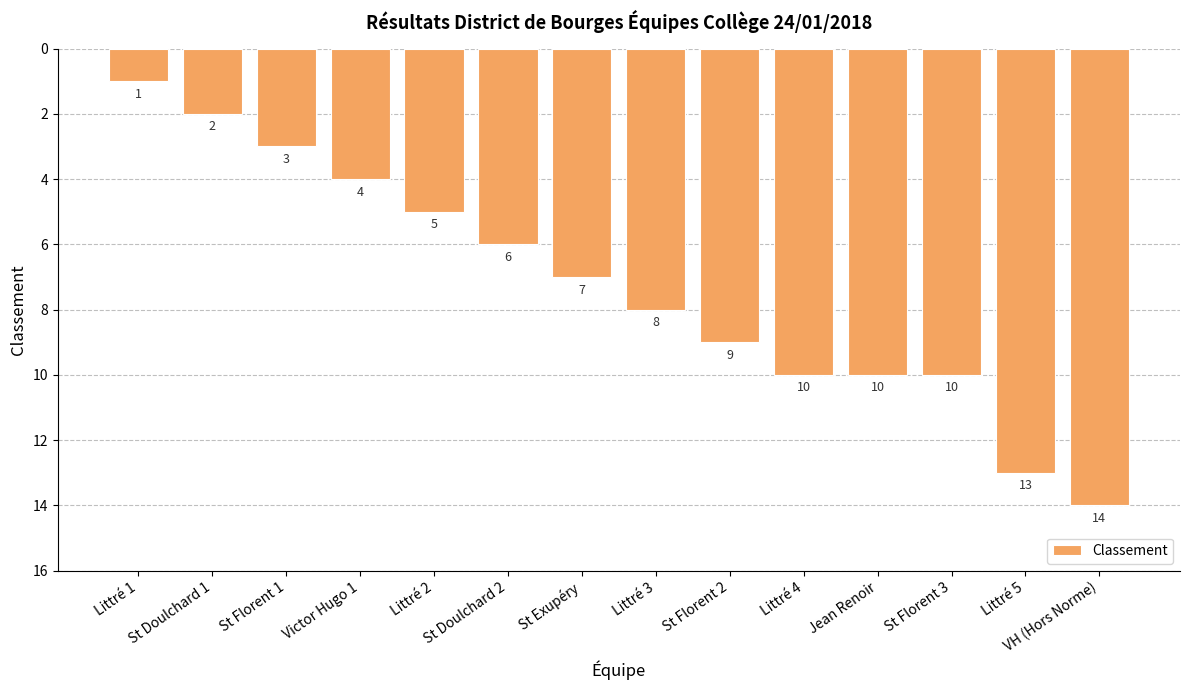

Reading right to left, extract all data points from this chart.

14	13	10	10	10	9	8	7	6	5	4	3	2	1